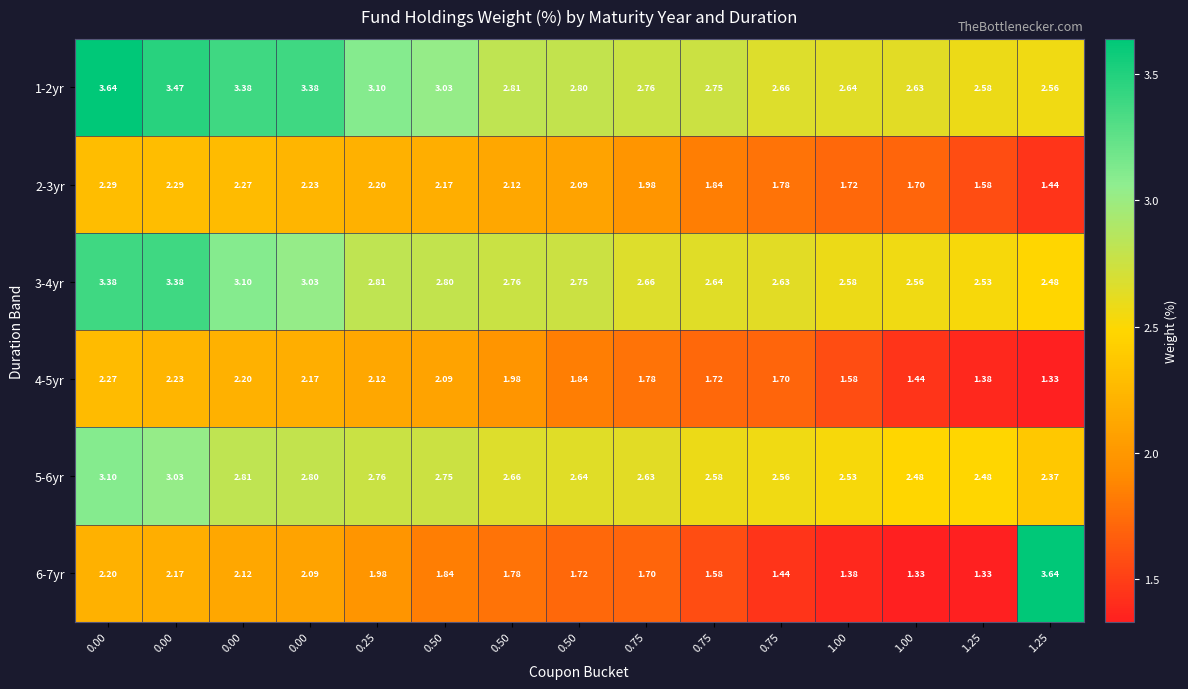

How many series are shown in this chart?

6